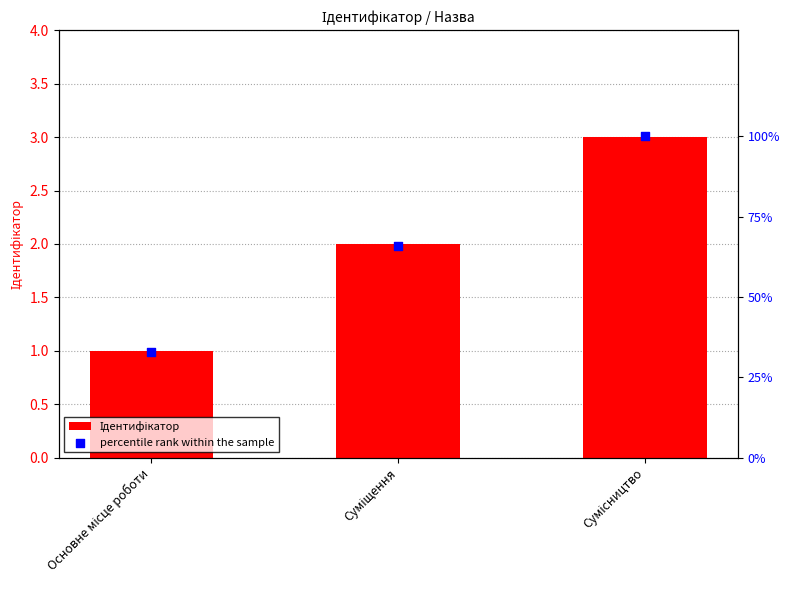

At how many categories does at least one series exceed 3?

3